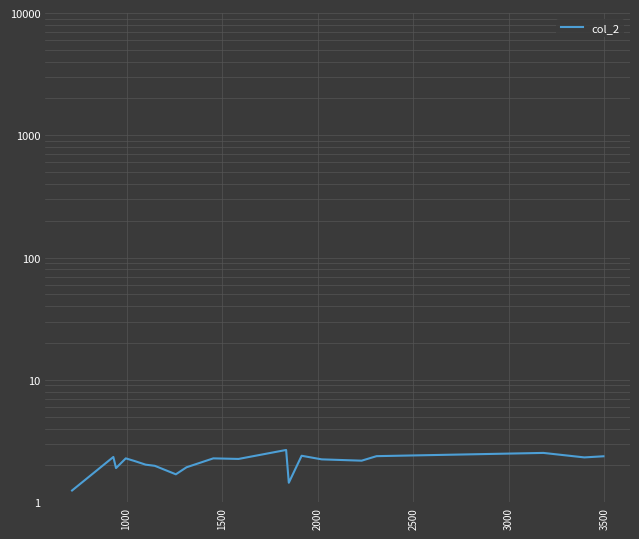

What is the difference between the values at 2000 and 2500?

0.1